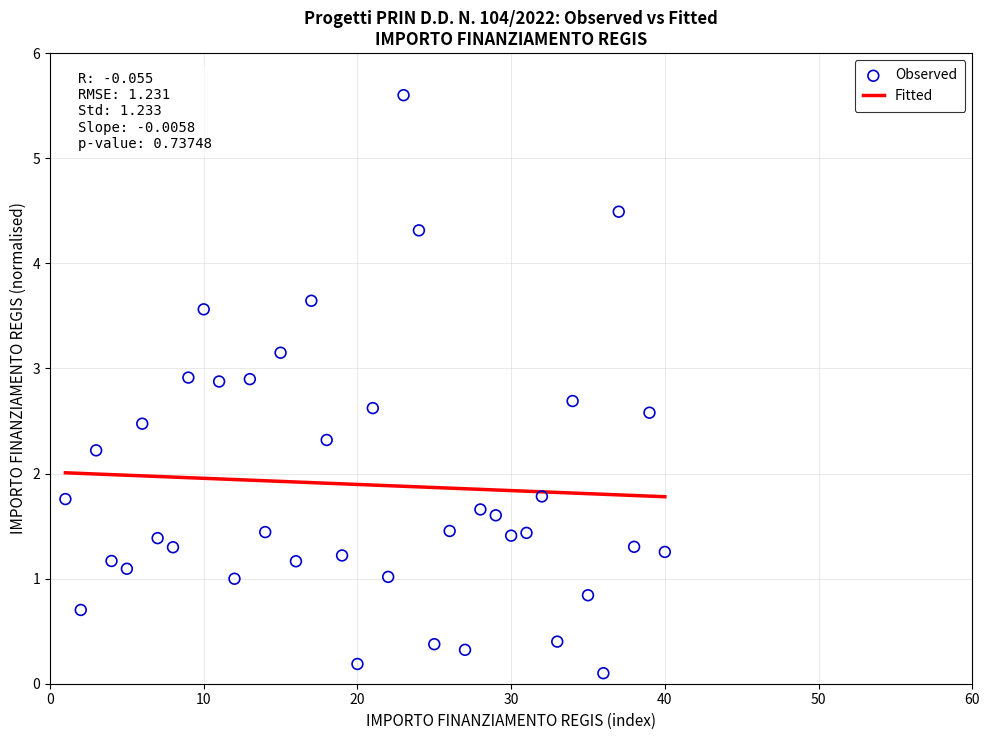

What is the range of Y values (max minus min)?

5.5